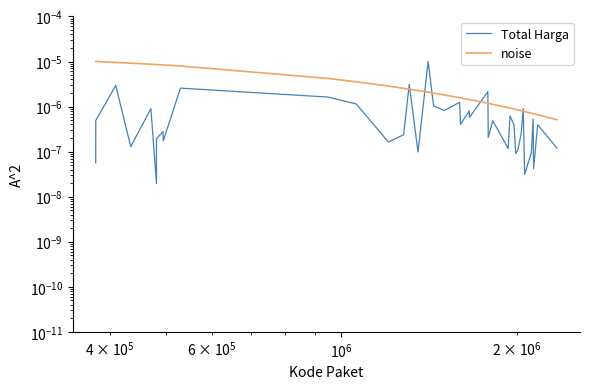

How many categories are shown in the chart?

40